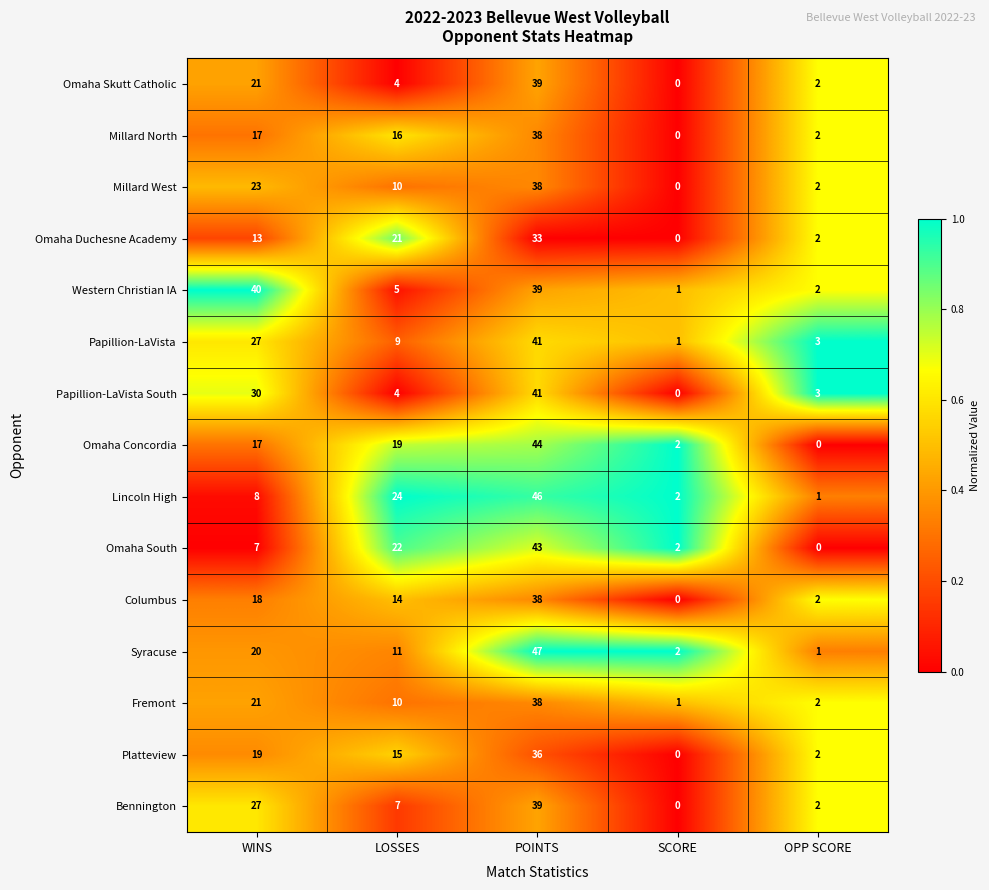

Which series has the widest spread of values?

Syracuse